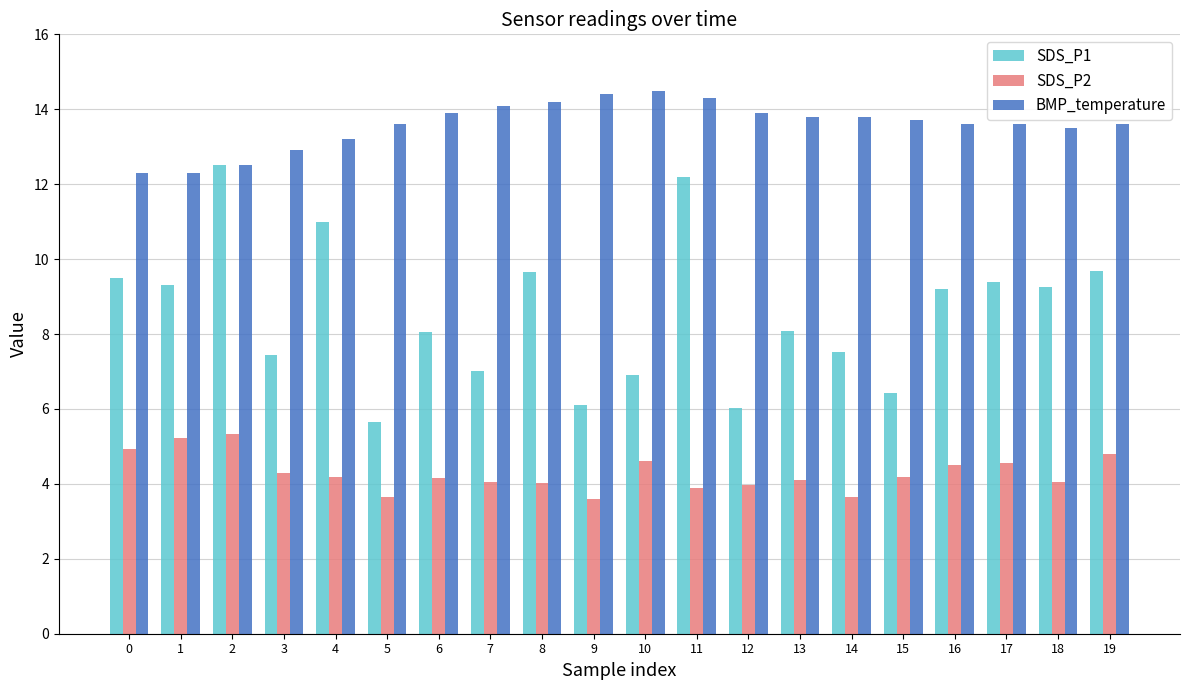

Which series has the largest total across all categories?

BMP_temperature